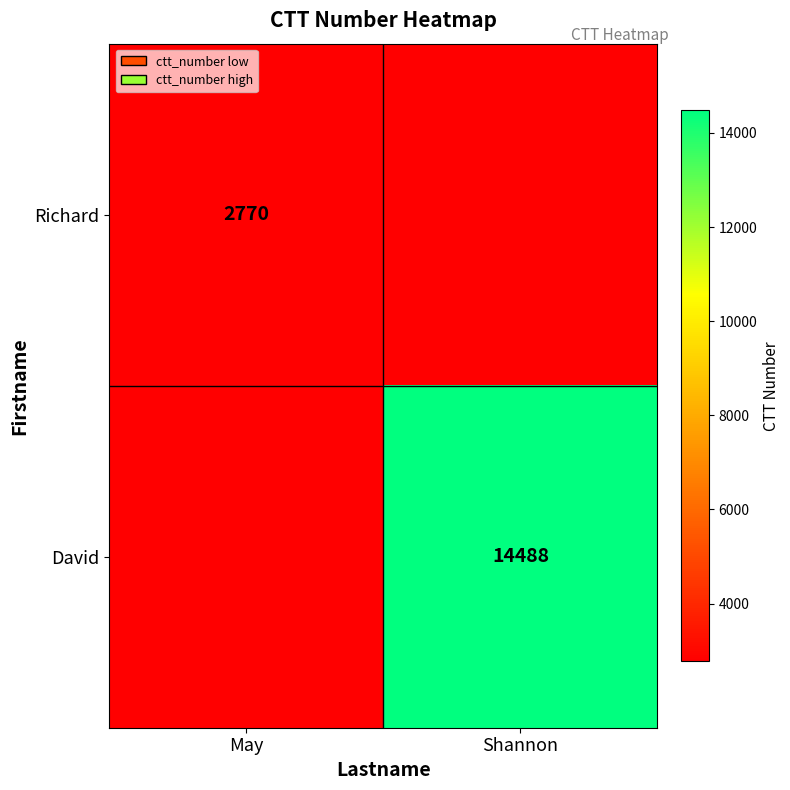

The David series shows 3724 at Shannon. True or false?

False